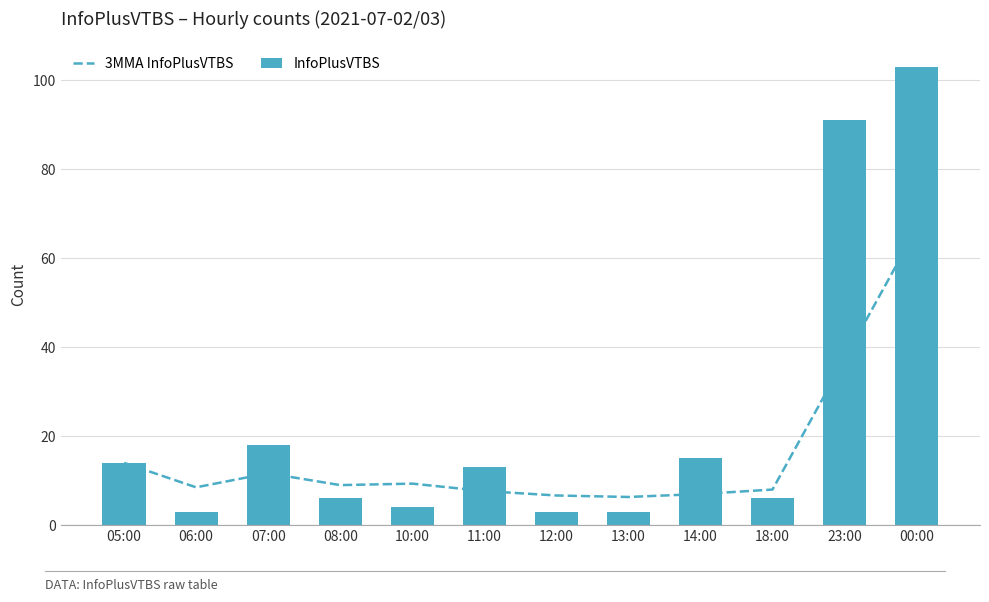

Rank the series by their maximum value, from highest to lowest.

InfoPlusVTBS, 3MMA InfoPlusVTBS